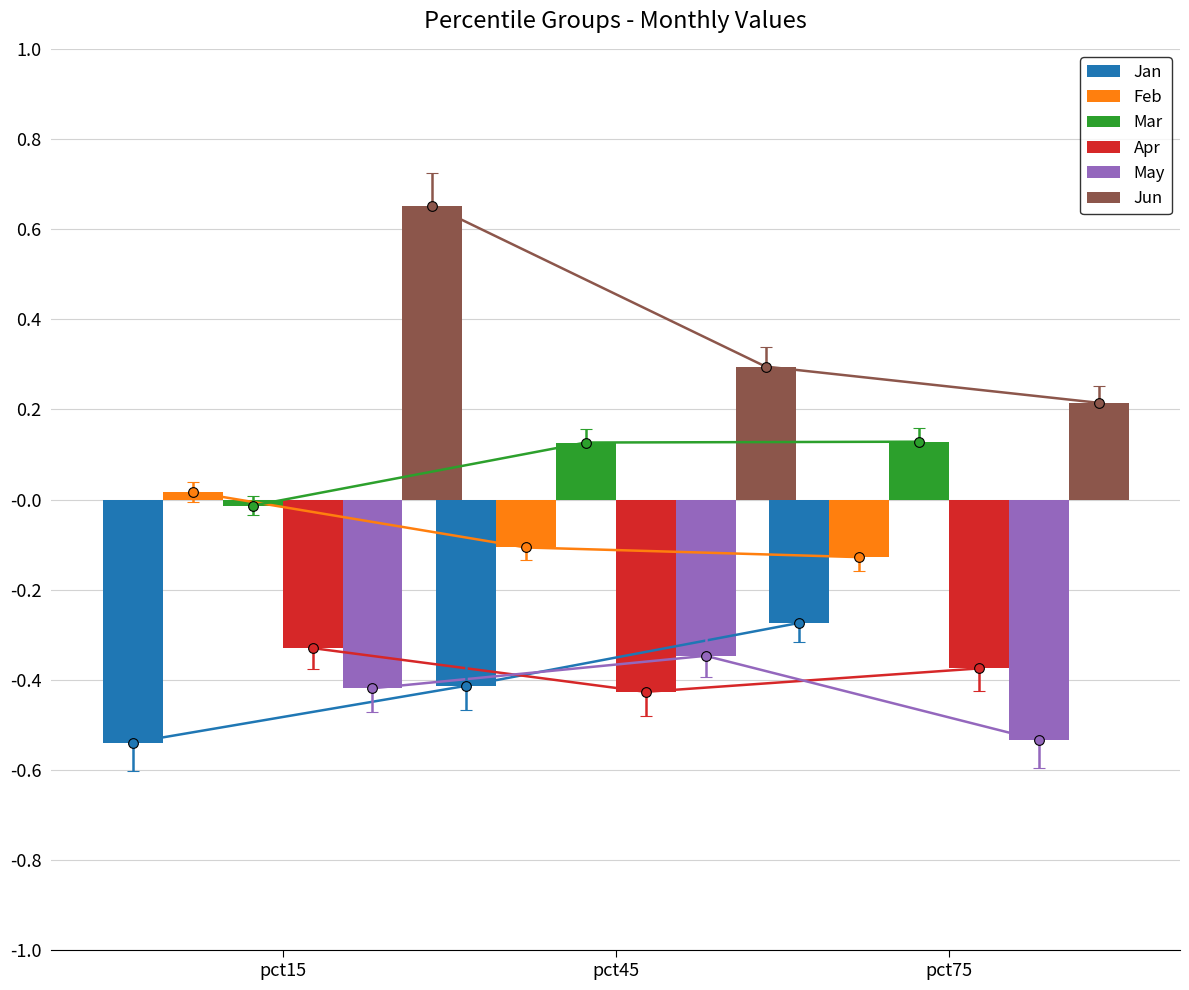

How many groups of bars are there?

3